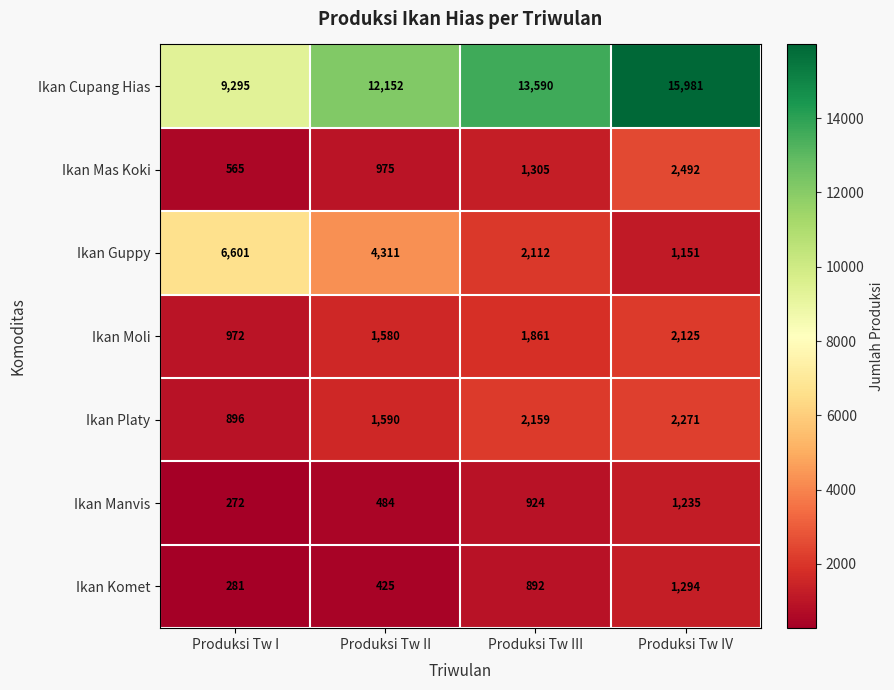

Count the number of categories in the chart.

4